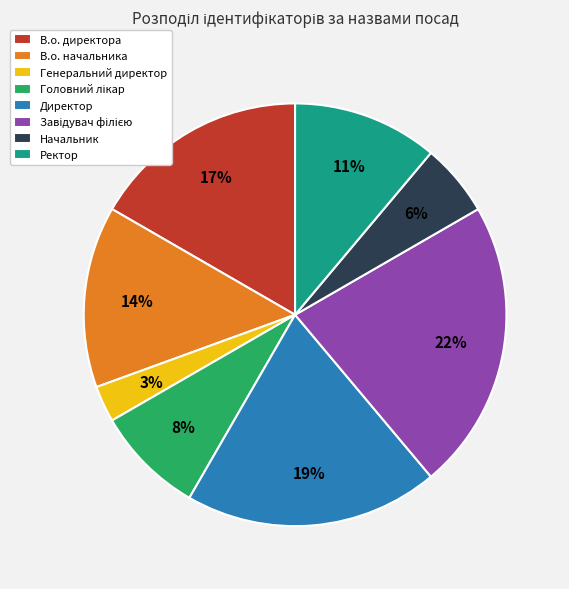

Does any single category account for the majority?

No